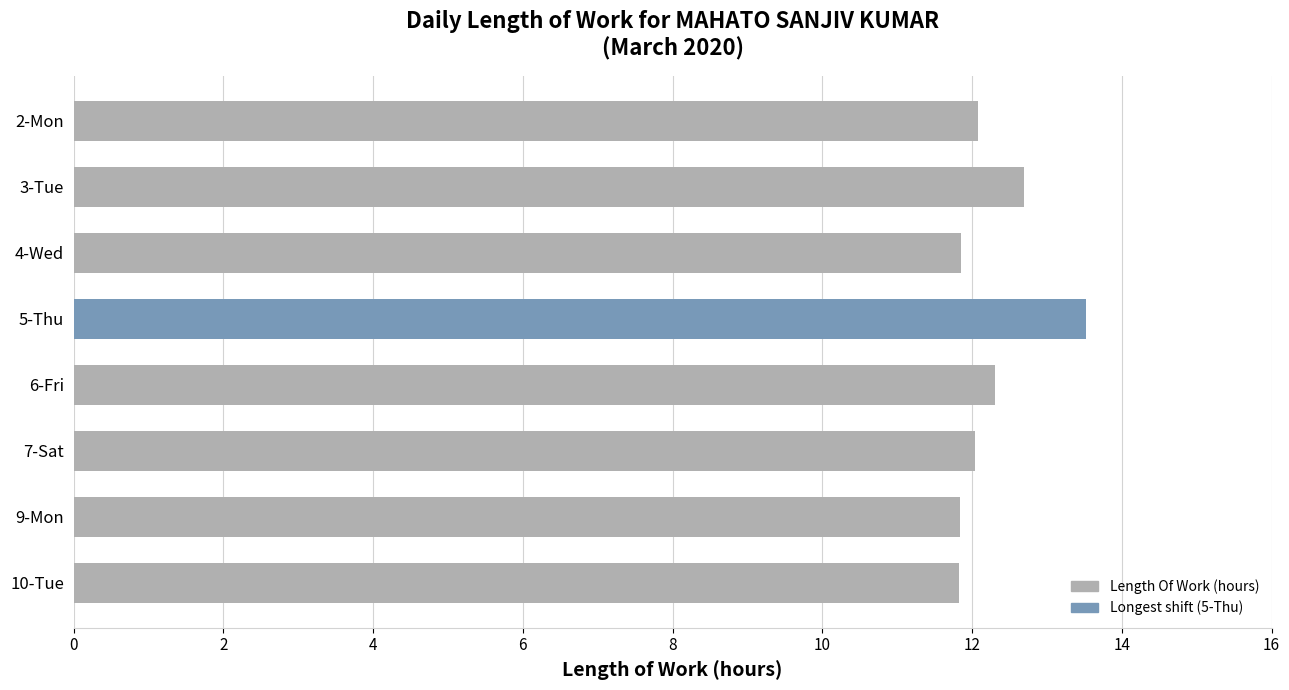

What is the maximum value shown in the chart?

13.5